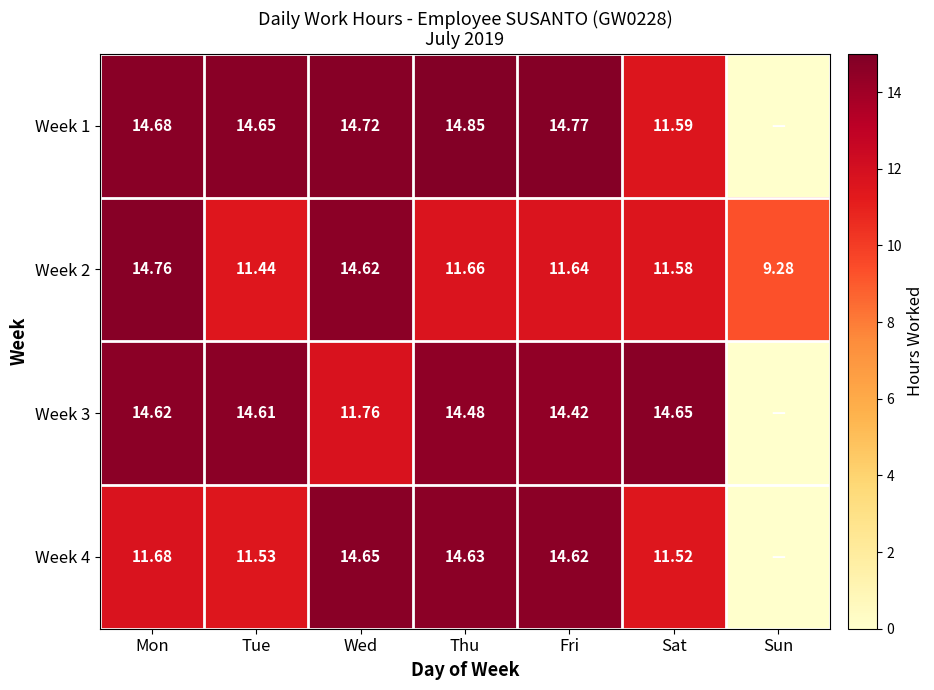

At which label does Week 2 first exceed 11?

Mon